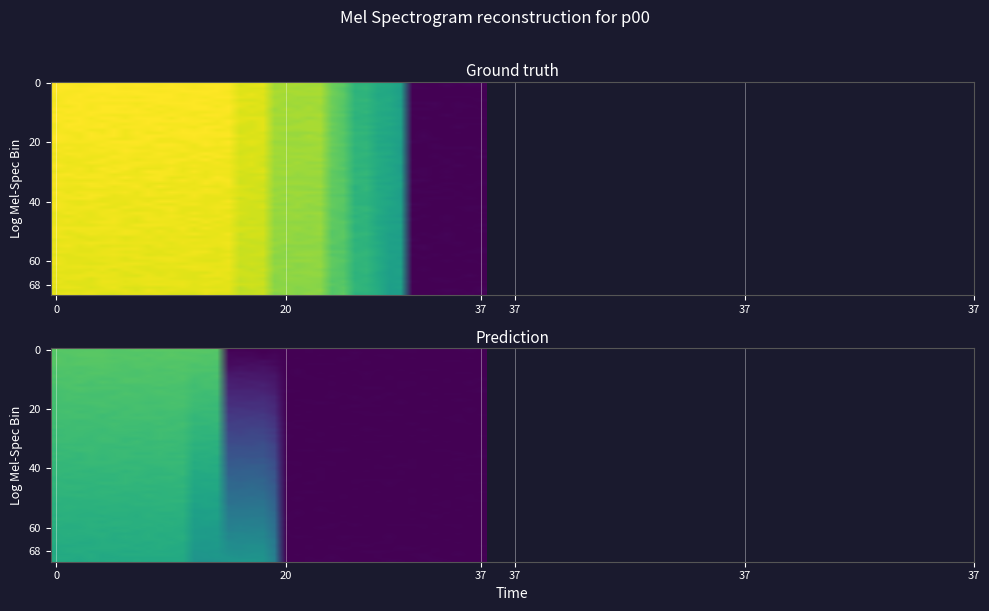

What is the average value?

16.6